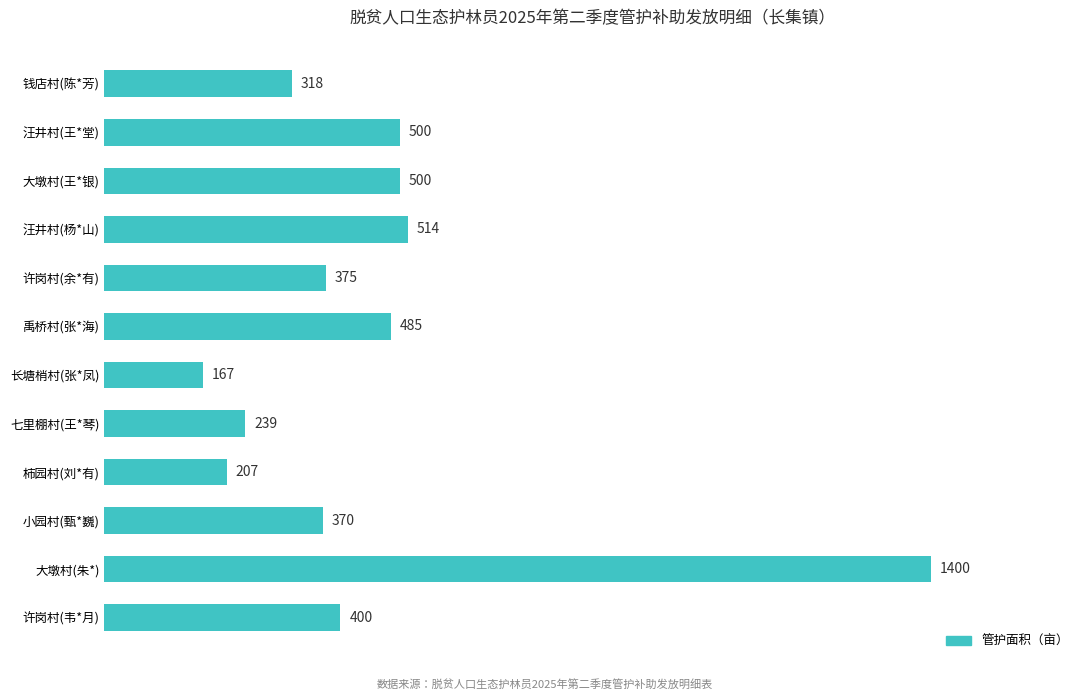

Count the number of categories in the chart.

12